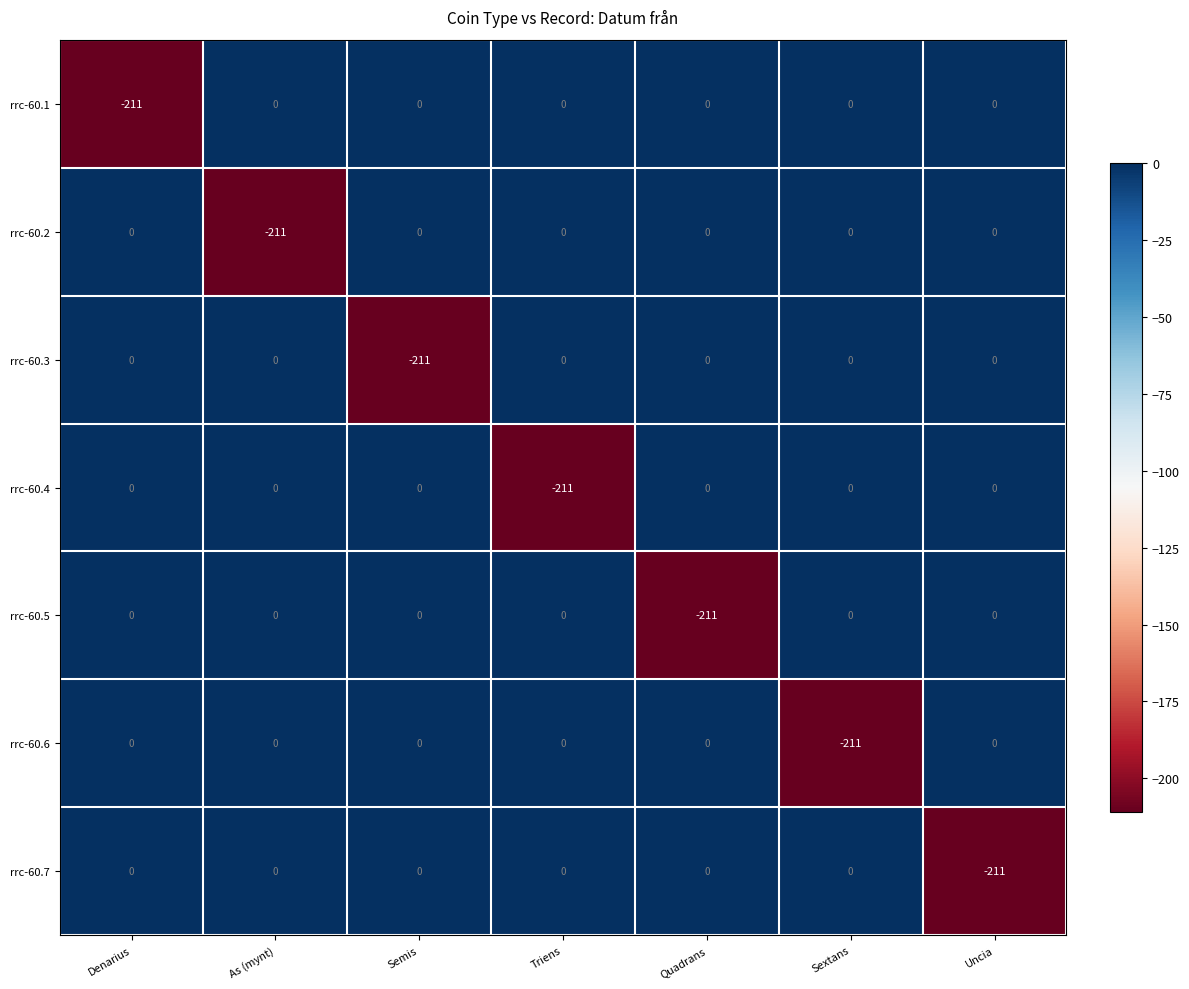

What is the total value across all series at Triens?

-211